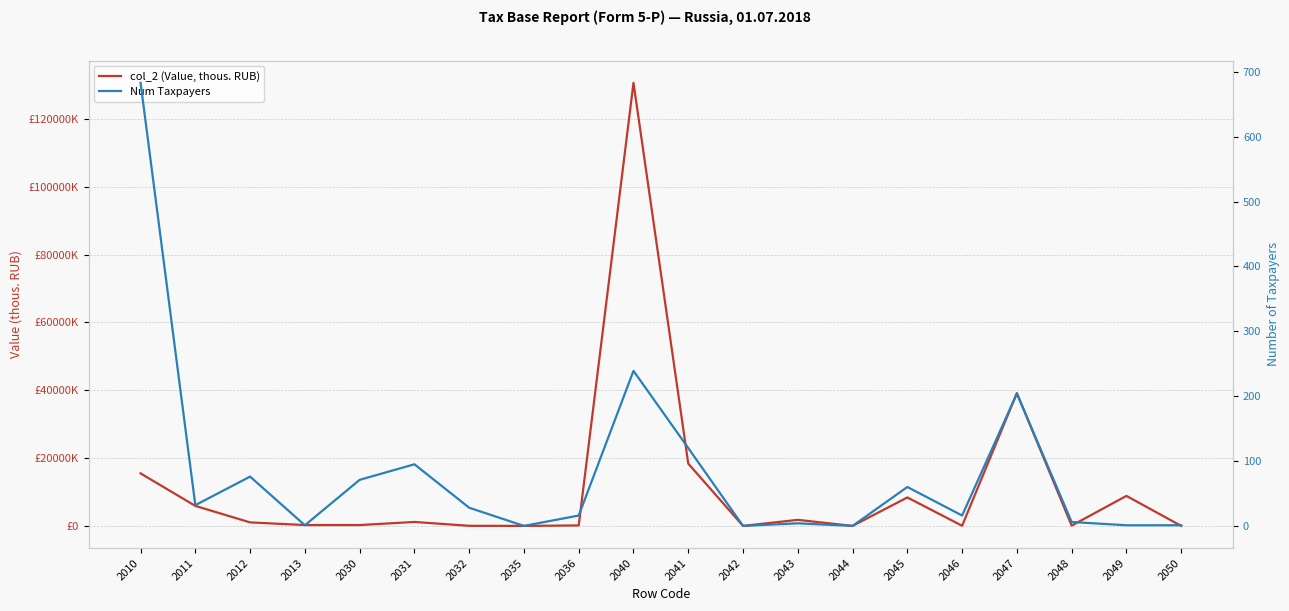

Is the value of col_2 (Value, thous. RUB) at 2048 greater than the value of Num Taxpayers at 2032?

Yes